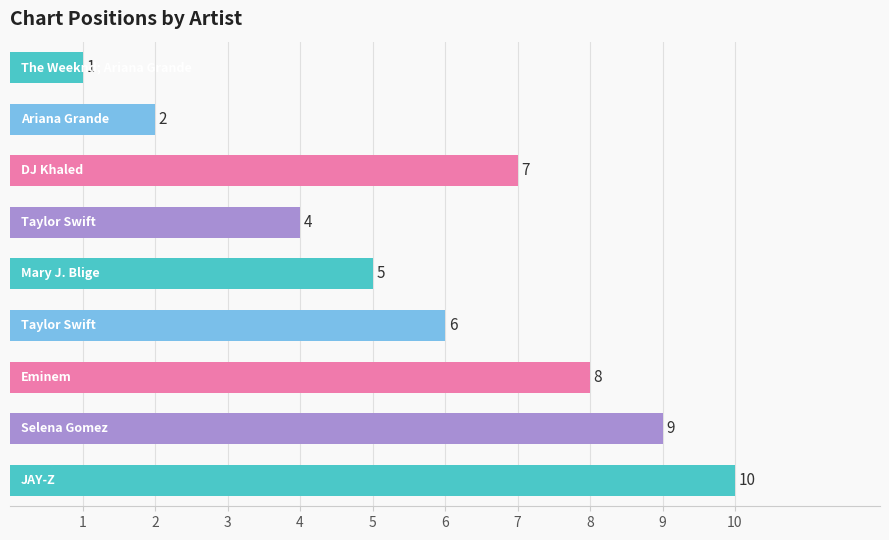

What is the value of the 8th bar from the top?

9